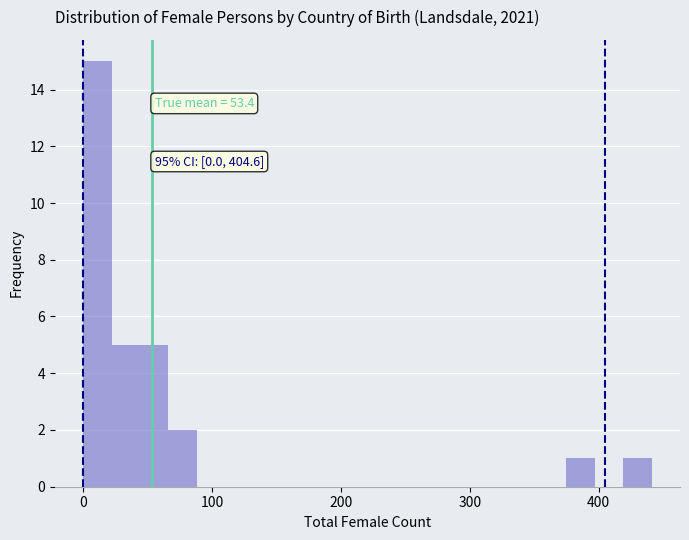

Around what value on the x-axis is the tallest bar? Give the approximate position of its centre, as read against the axis.

10